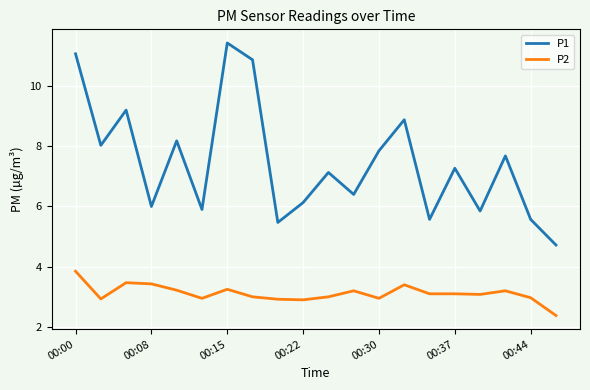

What is the difference between the maximum and minimum values in the P1 series?

6.7